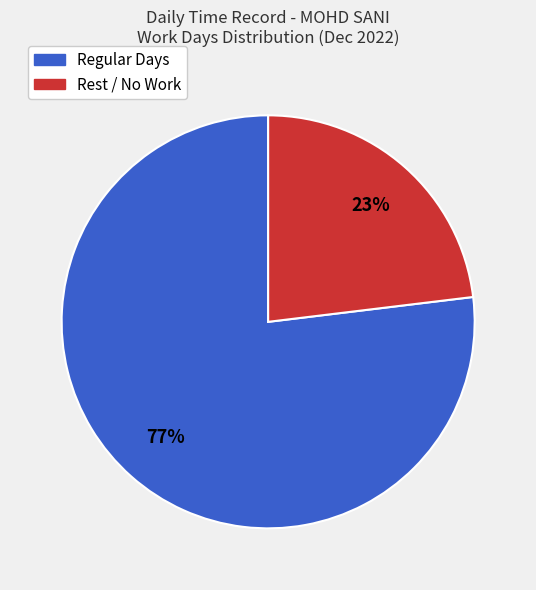

Is there any slice that represents more than half of the pie?

Yes